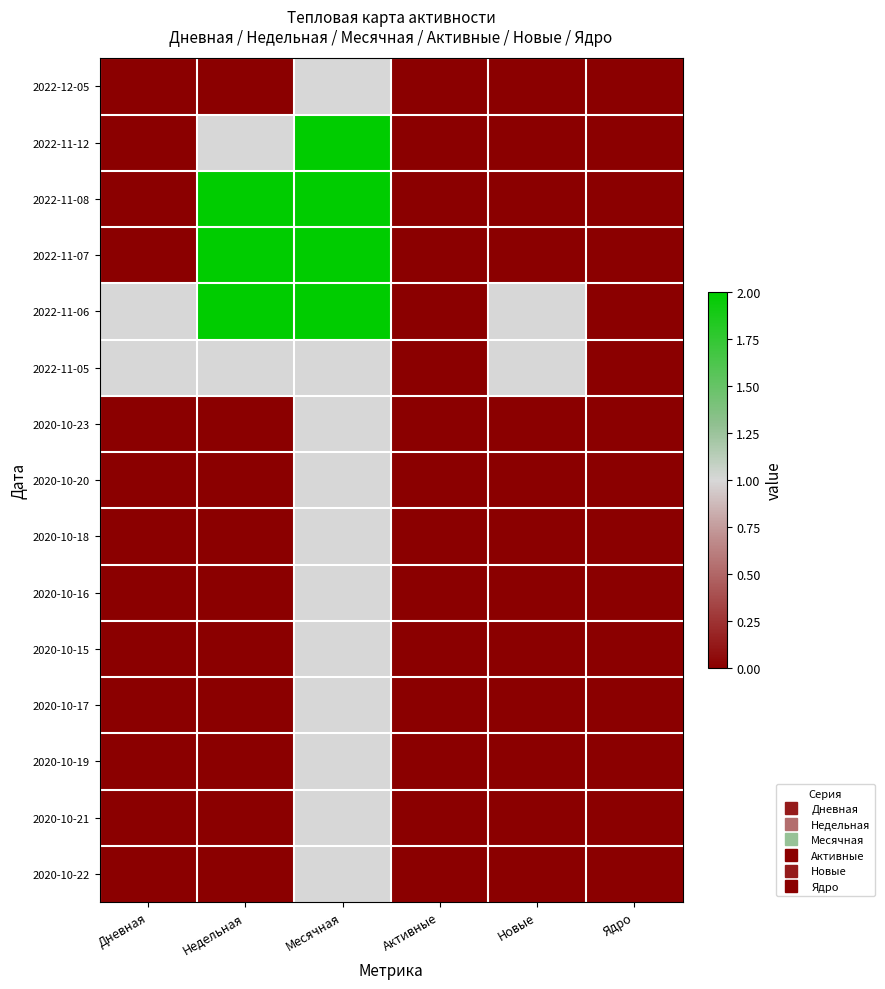

Reading right to left, list all the values displayed in this chart.

2022-12-05: Ядро=0	Новые=0	Активные=0	Месячная=1	Недельная=0	Дневная=0
2022-11-12: Ядро=0	Новые=0	Активные=0	Месячная=2	Недельная=1	Дневная=0
2022-11-08: Ядро=0	Новые=0	Активные=0	Месячная=2	Недельная=2	Дневная=0
2022-11-07: Ядро=0	Новые=0	Активные=0	Месячная=2	Недельная=2	Дневная=0
2022-11-06: Ядро=0	Новые=1	Активные=0	Месячная=2	Недельная=2	Дневная=1
2022-11-05: Ядро=0	Новые=1	Активные=0	Месячная=1	Недельная=1	Дневная=1
2020-10-23: Ядро=0	Новые=0	Активные=0	Месячная=1	Недельная=0	Дневная=0
2020-10-20: Ядро=0	Новые=0	Активные=0	Месячная=1	Недельная=0	Дневная=0
2020-10-18: Ядро=0	Новые=0	Активные=0	Месячная=1	Недельная=0	Дневная=0
2020-10-16: Ядро=0	Новые=0	Активные=0	Месячная=1	Недельная=0	Дневная=0
2020-10-15: Ядро=0	Новые=0	Активные=0	Месячная=1	Недельная=0	Дневная=0
2020-10-17: Ядро=0	Новые=0	Активные=0	Месячная=1	Недельная=0	Дневная=0
2020-10-19: Ядро=0	Новые=0	Активные=0	Месячная=1	Недельная=0	Дневная=0
2020-10-21: Ядро=0	Новые=0	Активные=0	Месячная=1	Недельная=0	Дневная=0
2020-10-22: Ядро=0	Новые=0	Активные=0	Месячная=1	Недельная=0	Дневная=0